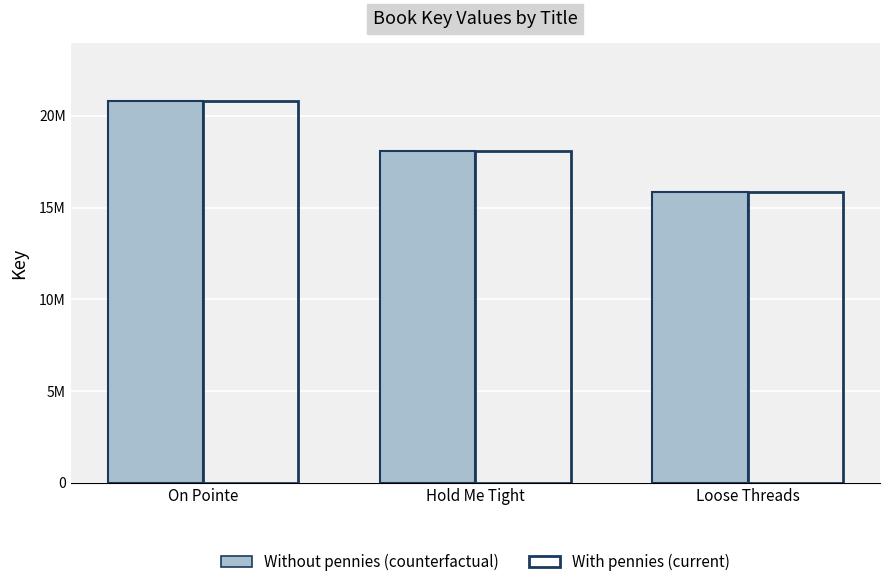

What are all the series names shown in the legend?

Without pennies (counterfactual), With pennies (current)